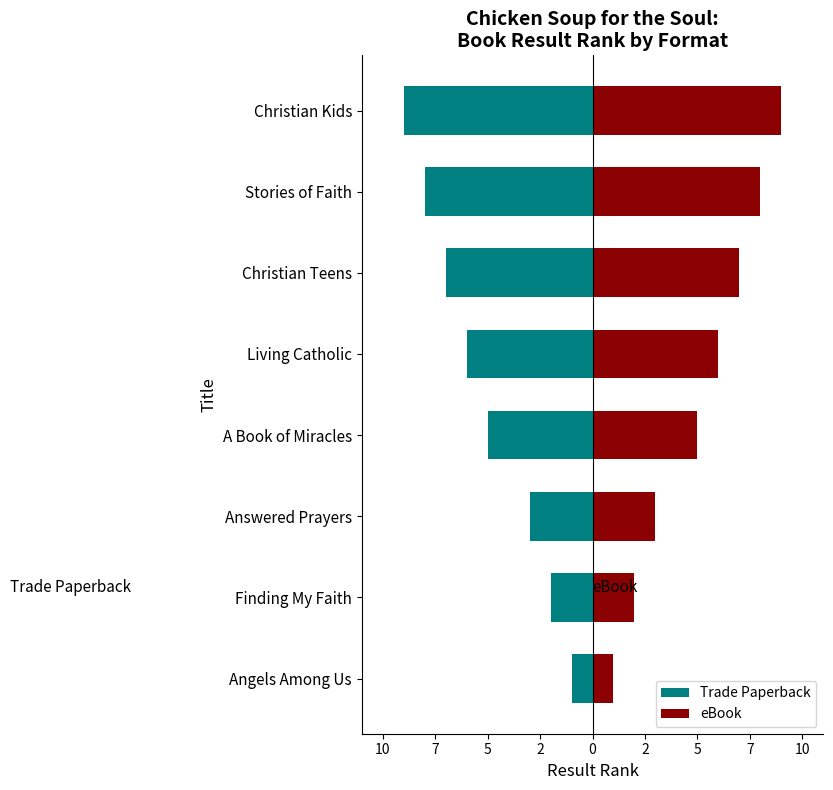

Count the number of categories in the chart.

8